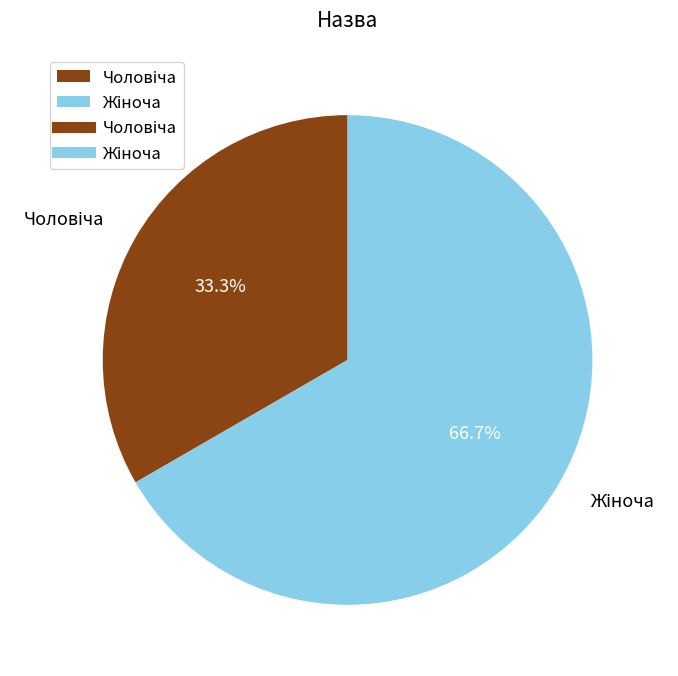

Is there any slice that represents more than half of the pie?

Yes